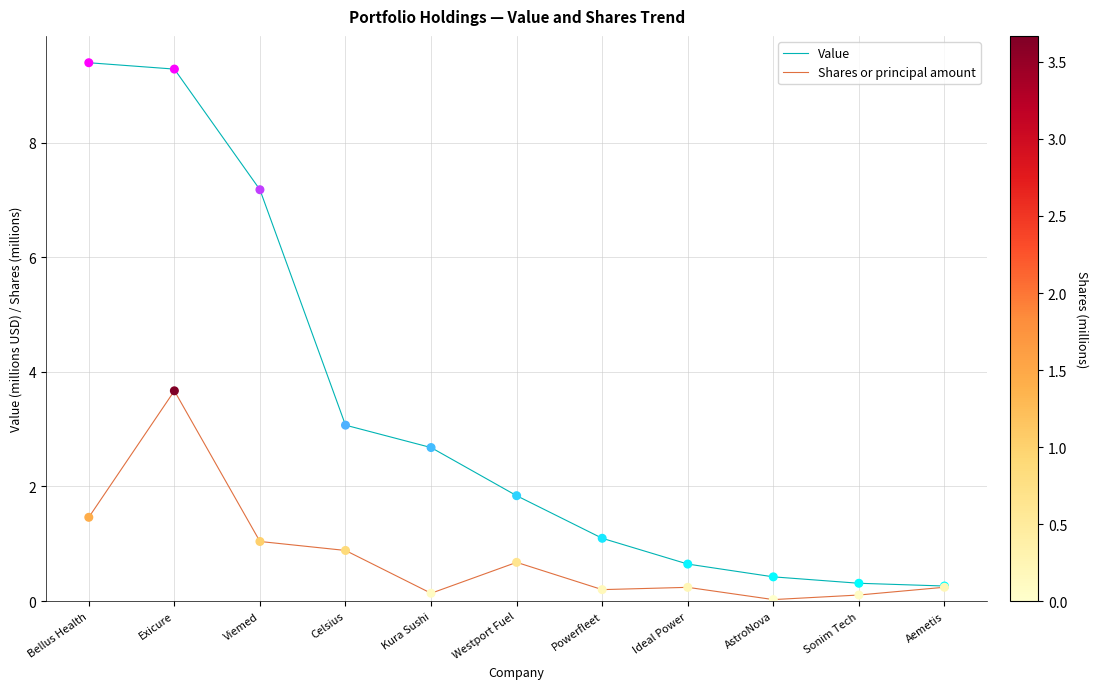

Is the value of Shares or principal amount at Viemed greater than the value of Value at AstroNova?

Yes